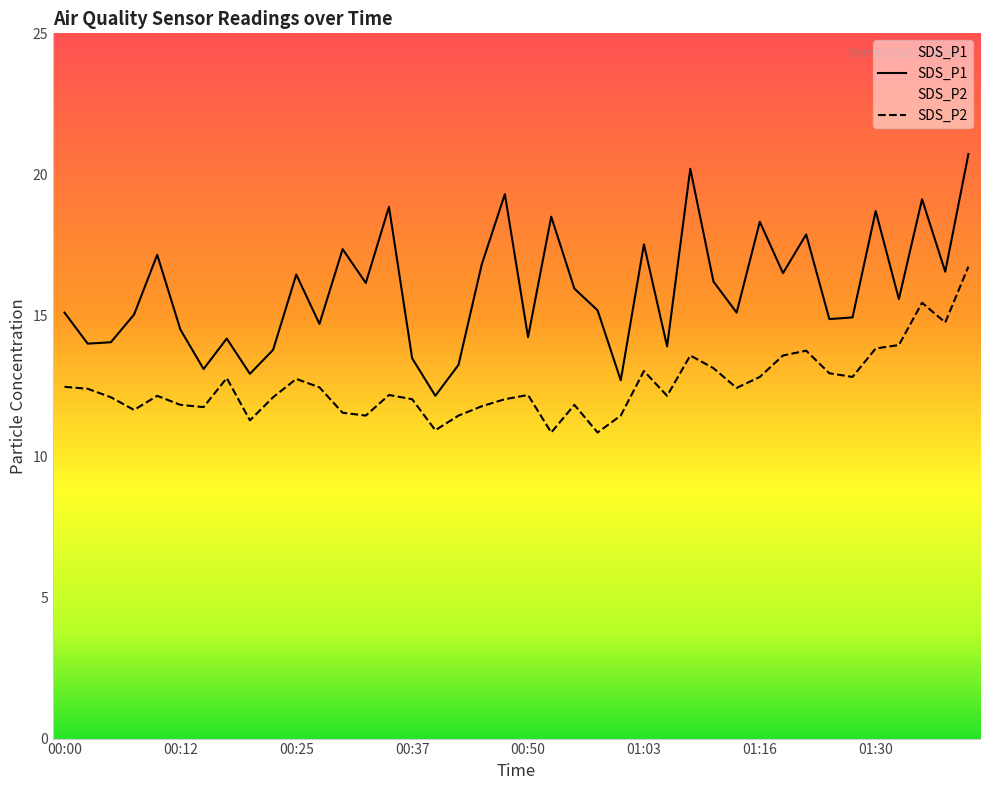

What is the maximum value for SDS_P2?

16.7